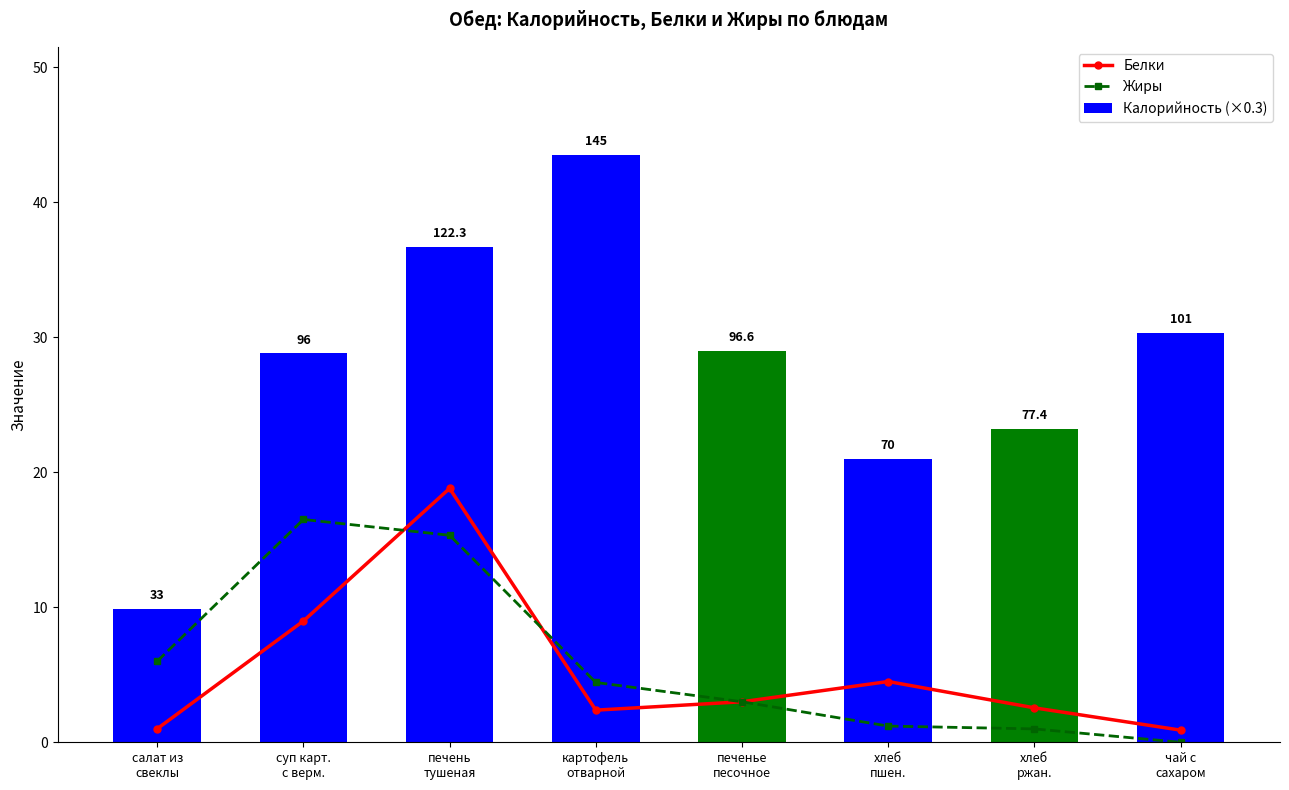

Reading left to right, transcribe all the data shown in this chart.

Белки: 1.0	9.0	18.8	2.4	3.0	4.5	2.5	0.9
Жиры: 6.0	16.5	15.3	4.4	3.0	1.2	1.0	0.0
Калорийность (×0.3): 9.9	28.8	36.7	43.5	29.0	21.0	23.2	30.3